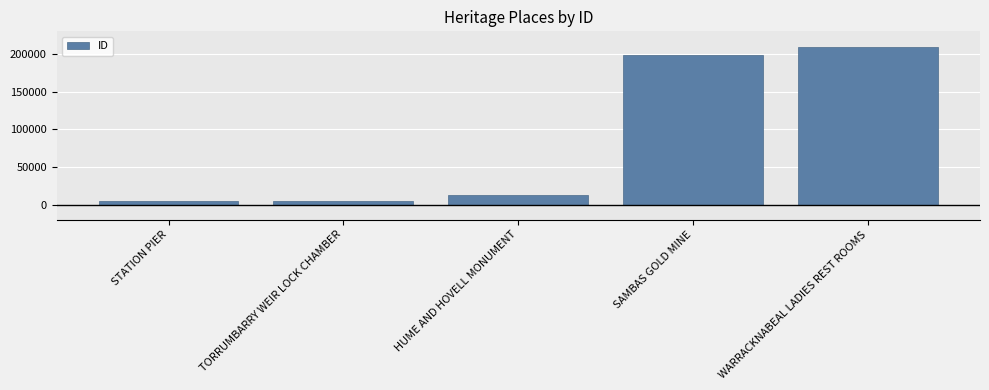

What is the ratio of the value at SAMBAS GOLD MINE to the value at HUME AND HOVELL MONUMENT?

15.5